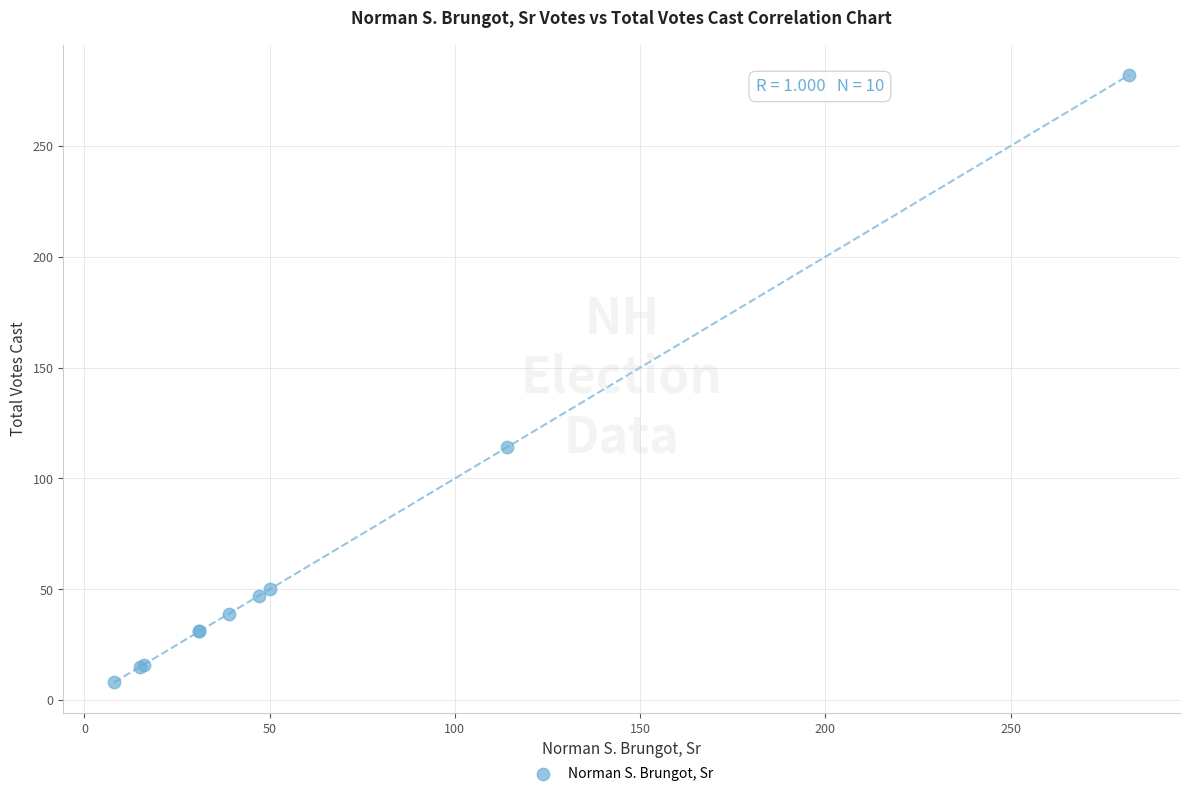

What Y value in the scatter plot is closest to 145?

114